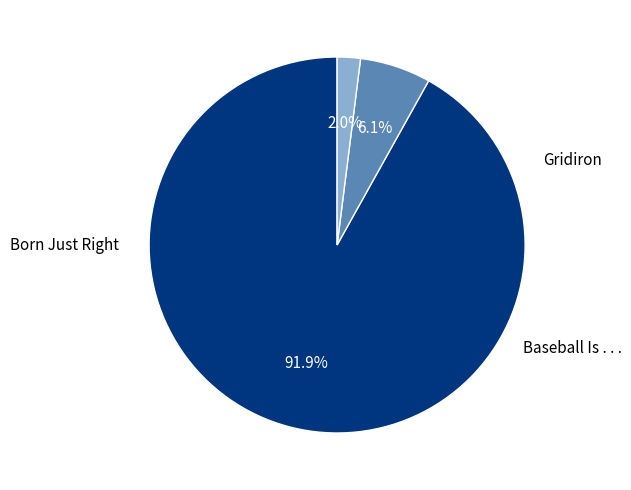

Is there any slice that represents more than half of the pie?

Yes